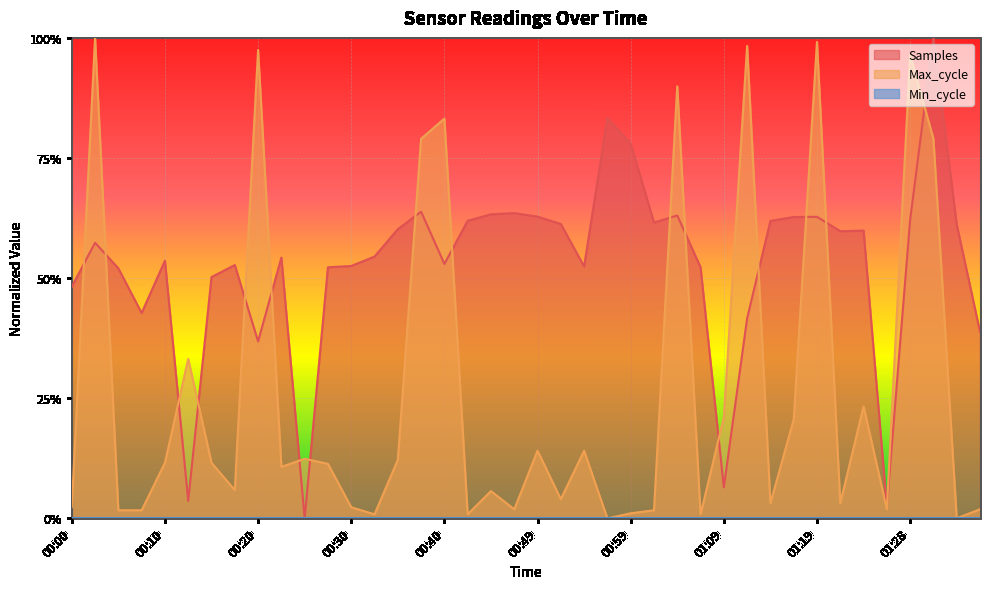

What is the difference between the highest and lowest values at 01:21?

0.6